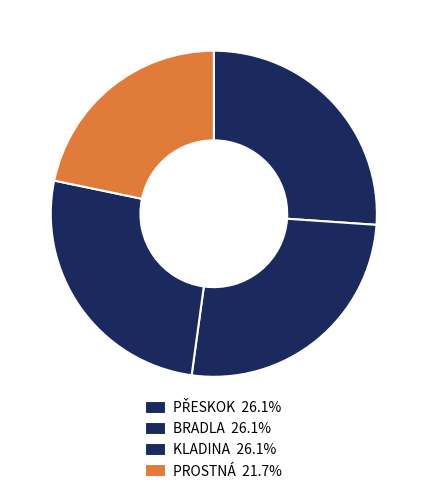

To the nearest percent, what is the average slice percentage?

25%